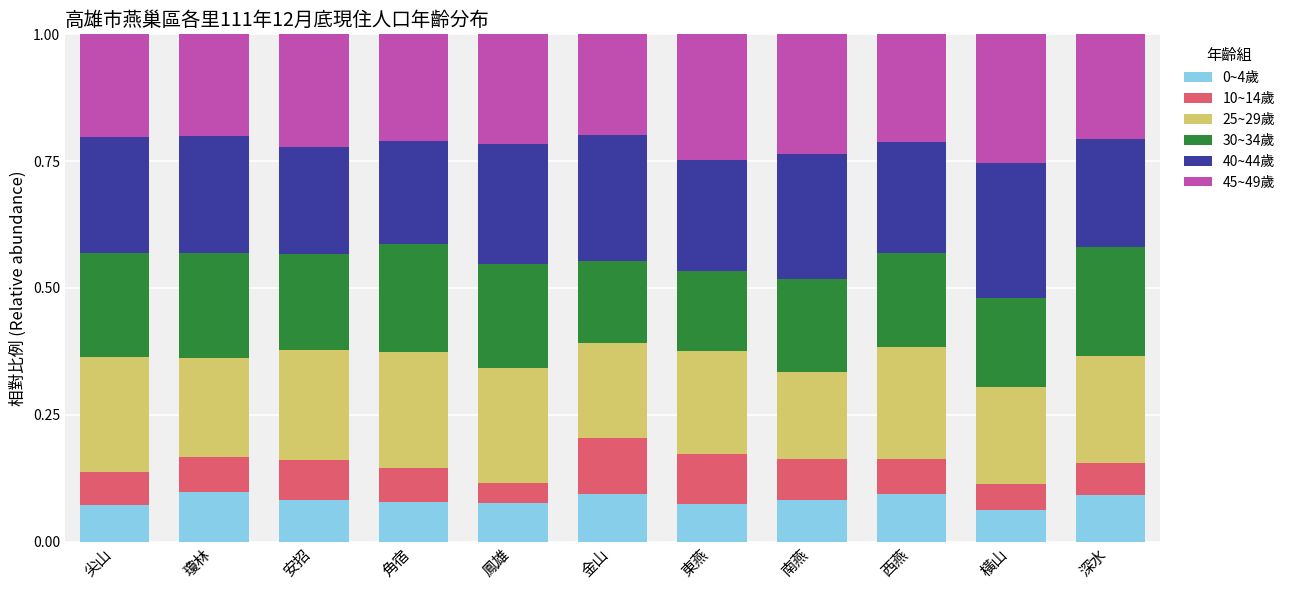

What is the total value across all series at 尖山?

1.0